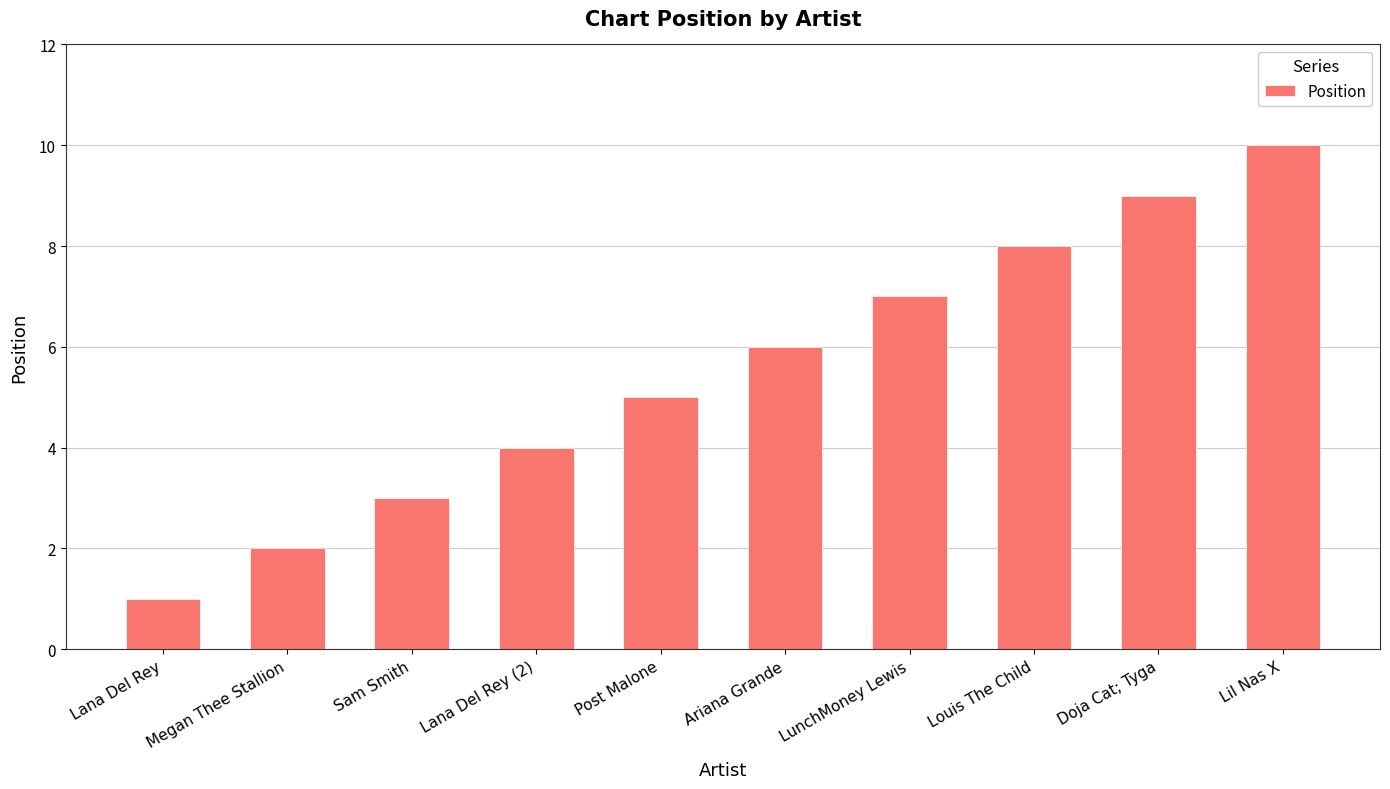

What is the ratio of the value at Ariana Grande to the value at Doja Cat; Tyga?

0.7